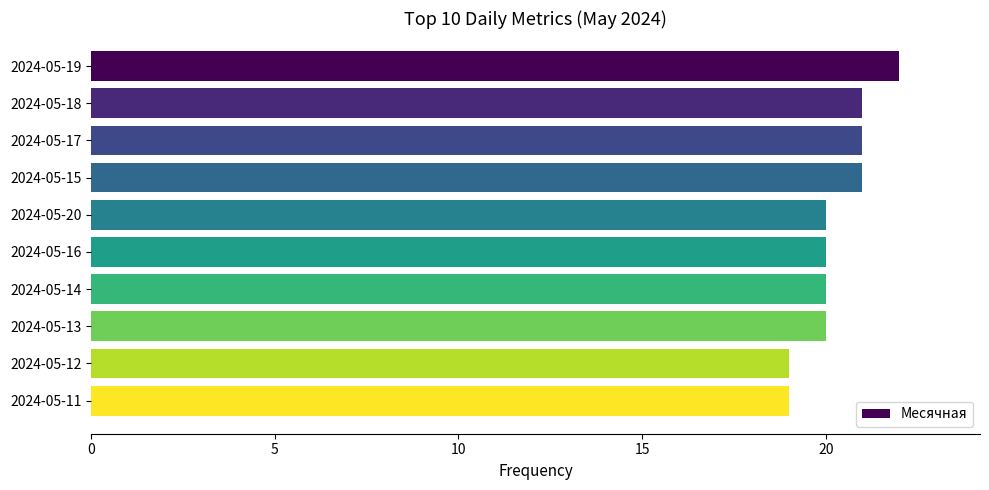

What is the average value?

20